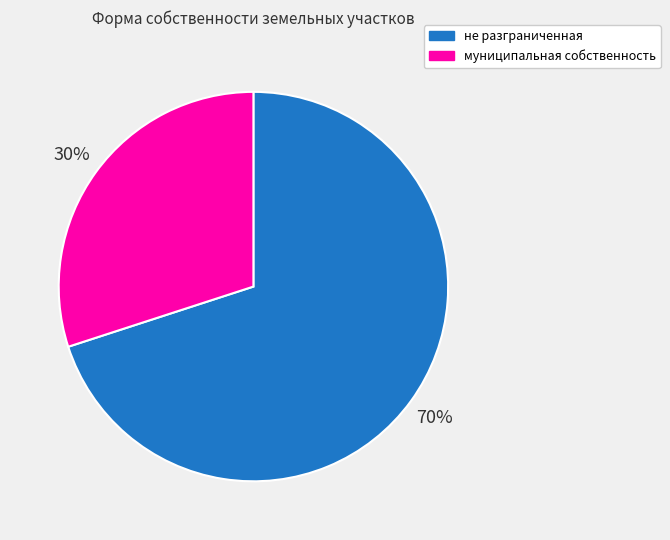

What percentage is the не разграниченная slice, to the nearest percent?

70%